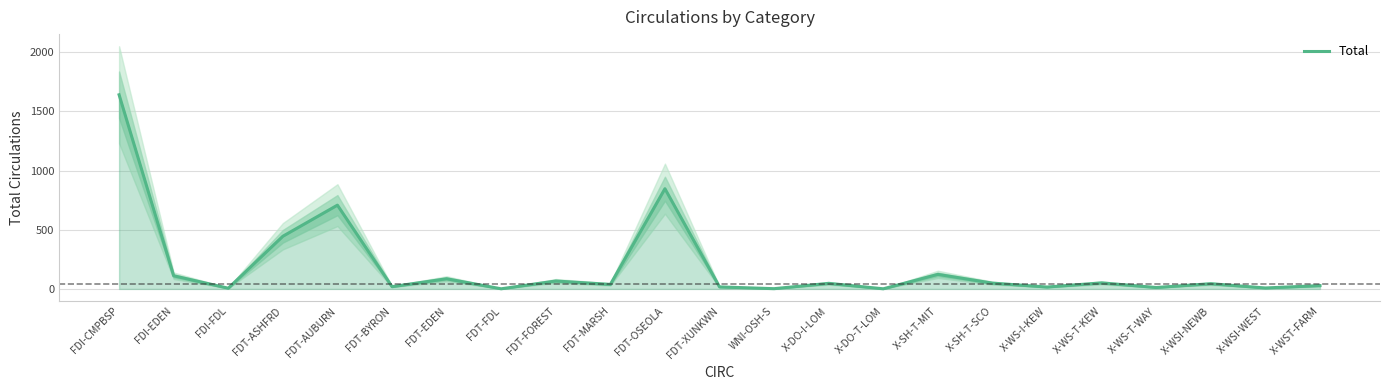

What position from the left is FDT-XUNKWN?

12